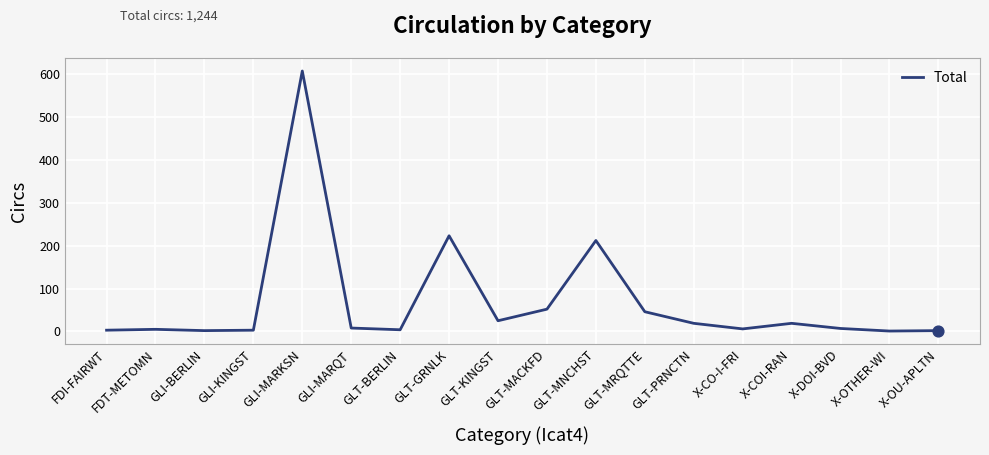

What is the change in value from GLT-GRNLK to GLT-MACKFD?

-171